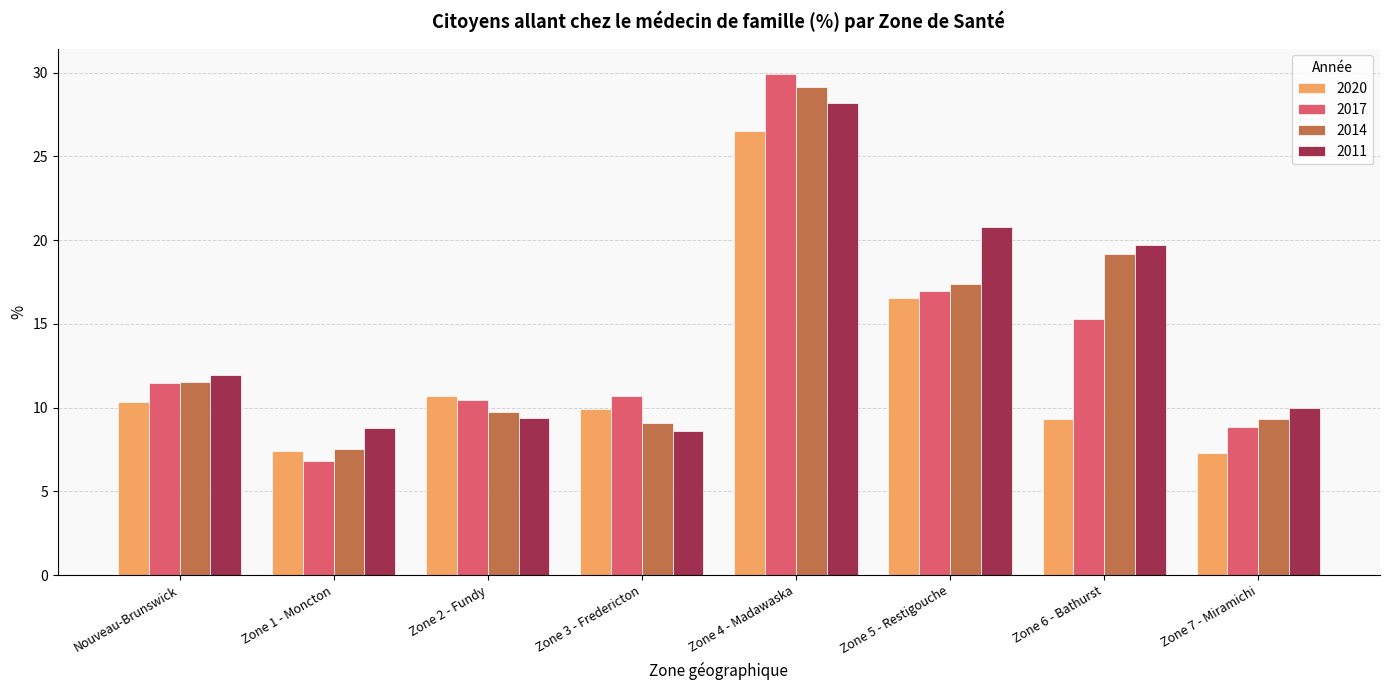

At which label does 2011 first exceed 11?

Nouveau-Brunswick